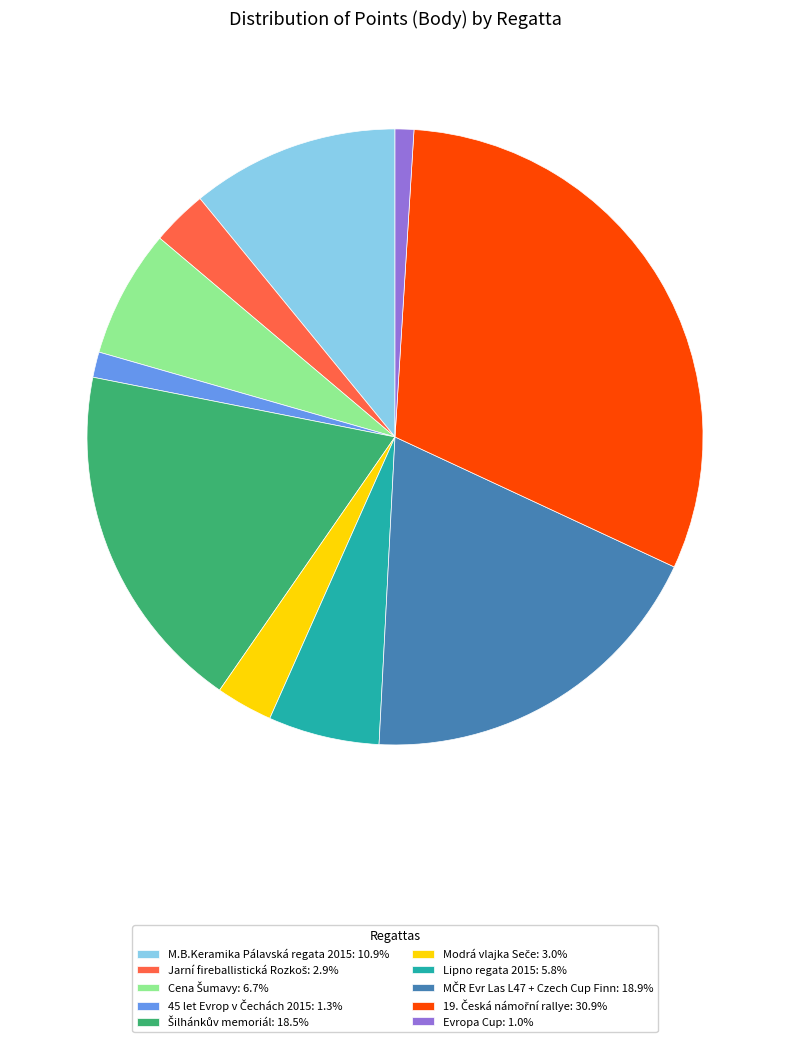

Does any single category account for the majority?

No